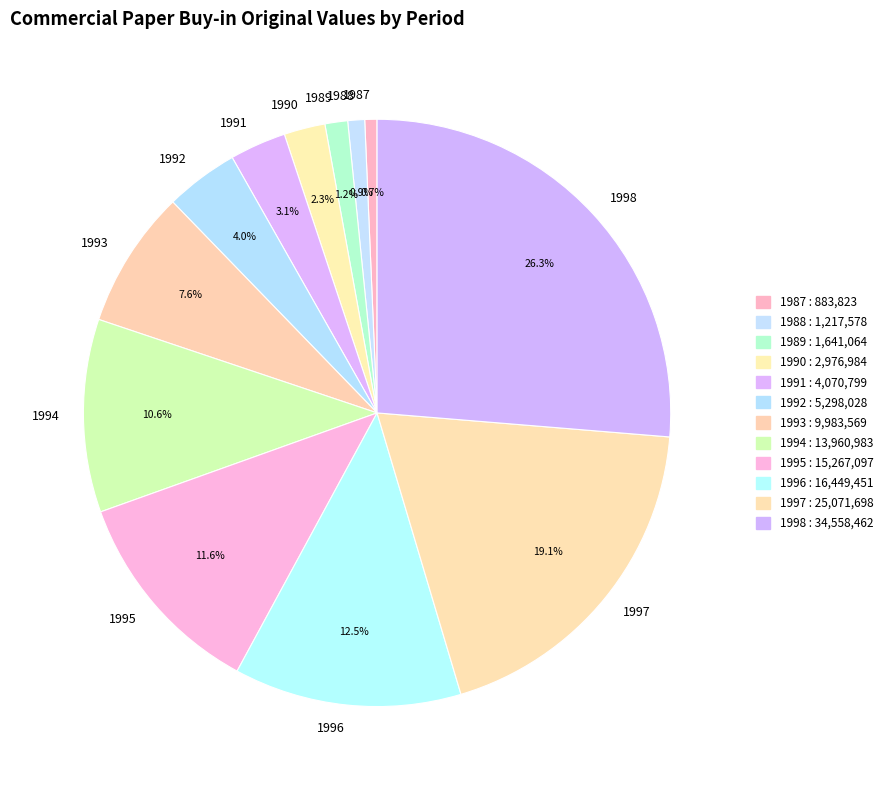

To the nearest percent, what portion does 1998 represent?

26%